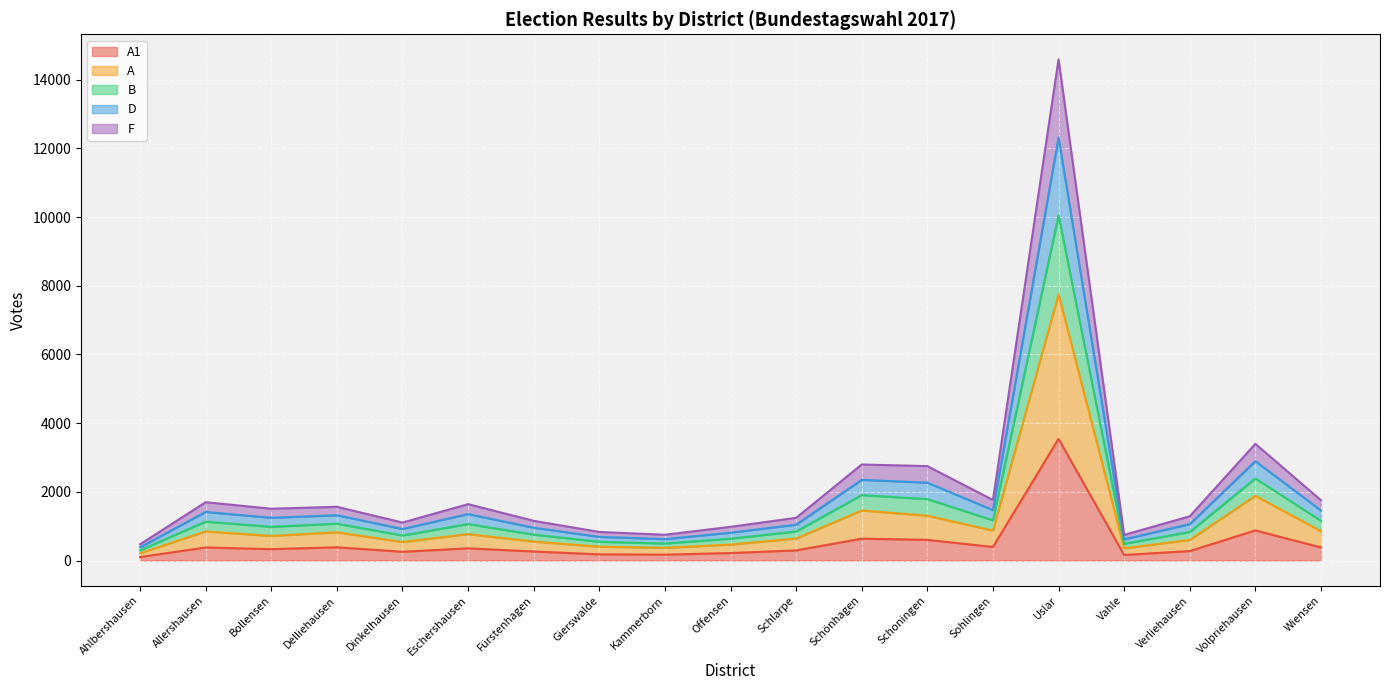

What position from the left is Vahle?

16